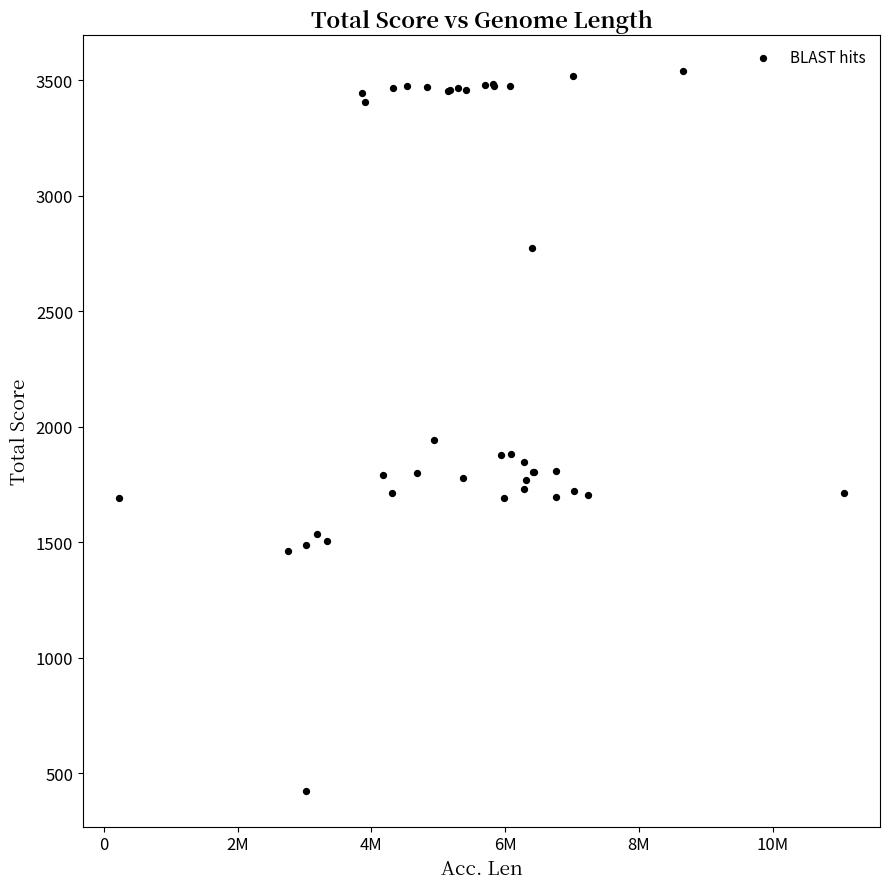

What Y value in the scatter plot is closest to 1981?

1941